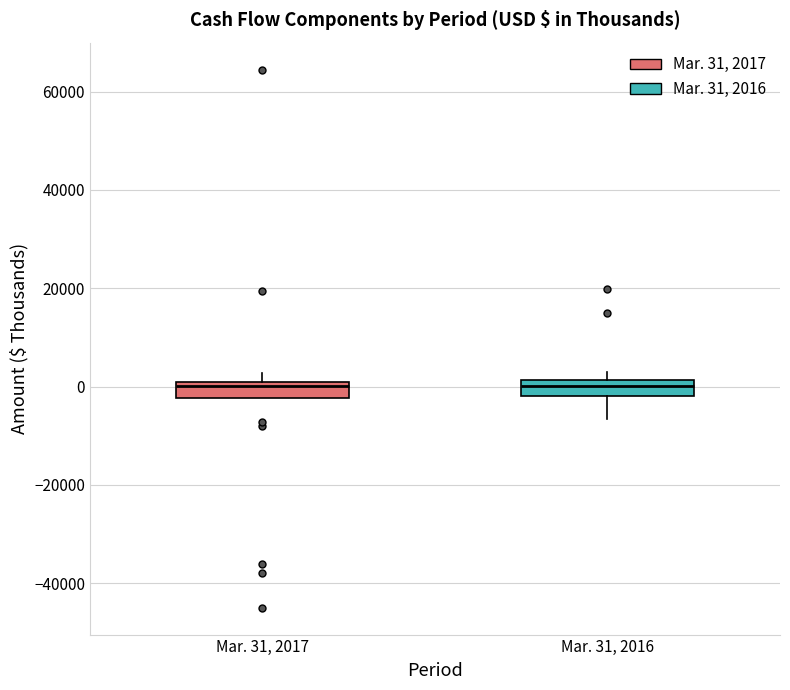

Reading left to right, read every box against the y-axis: the position of its median line, the range the box covers, and the ends of its whiskers. The values are not printed on the chart, so give them approximately, as read against the axis.

Mar. 31, 2017: median 0 (just below the box's upper edge), box -2000 to 0, whiskers -2000 to 2000
Mar. 31, 2016: median 0, box -2000 to 2000, whiskers -6000 to 2000 (above the box's upper edge)